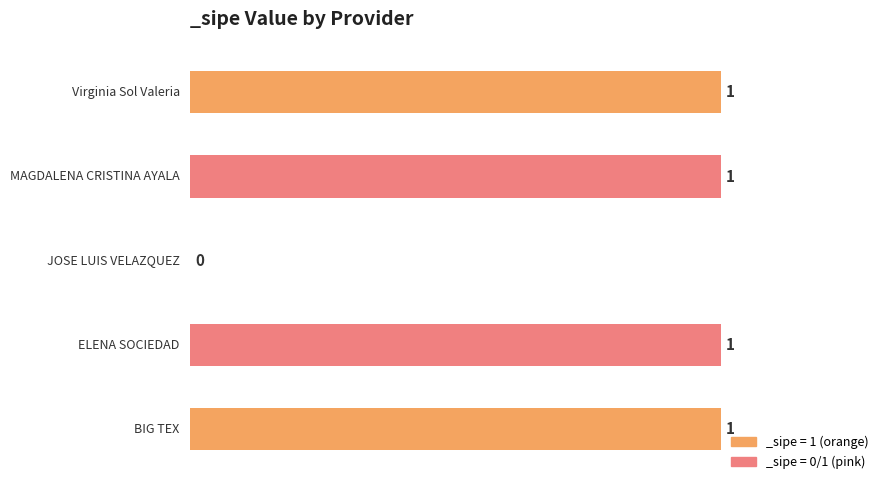

Are the bars horizontal?

Yes